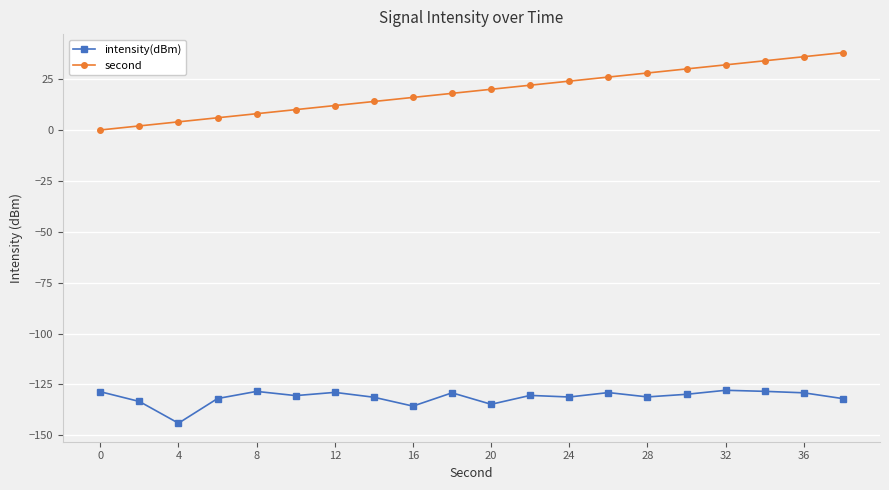

What is the value of the intensity(dBm) point at the 8th from the left?

-131.3